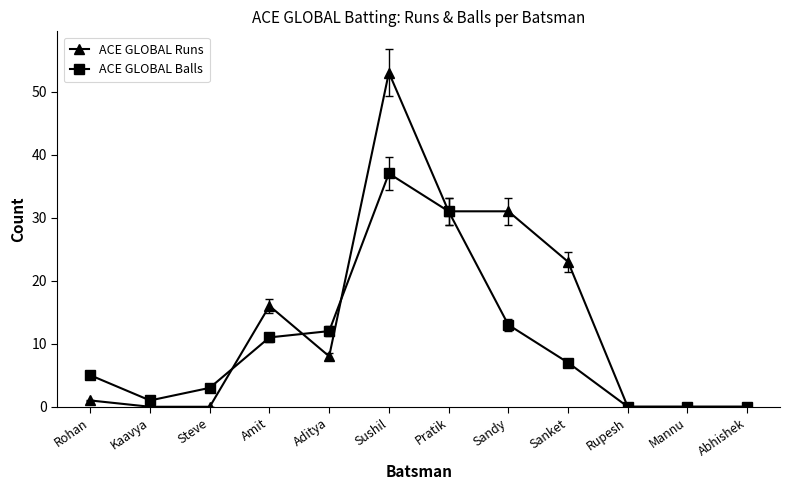

Reading left to right, extract all data points from this chart.

ACE GLOBAL Runs: Rohan=1	Kaavya=0	Steve=0	Amit=16	Aditya=8	Sushil=53	Pratik=31	Sandy=31	Sanket=23	Rupesh=0	Mannu=0	Abhishek=0
ACE GLOBAL Balls: Rohan=5	Kaavya=1	Steve=3	Amit=11	Aditya=12	Sushil=37	Pratik=31	Sandy=13	Sanket=7	Rupesh=0	Mannu=0	Abhishek=0